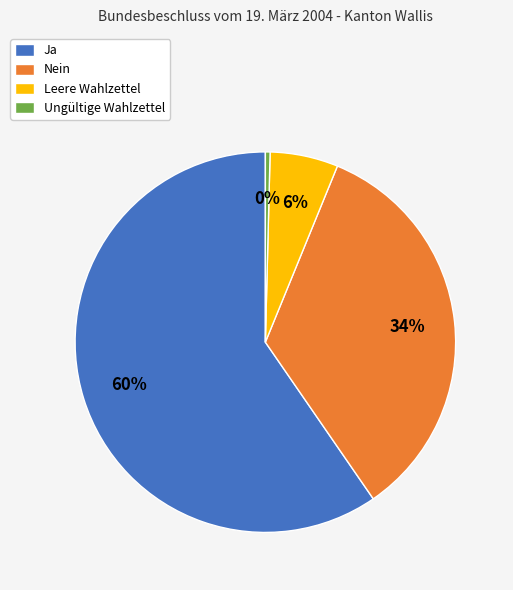

To the nearest percent, what portion does Ja represent?

60%